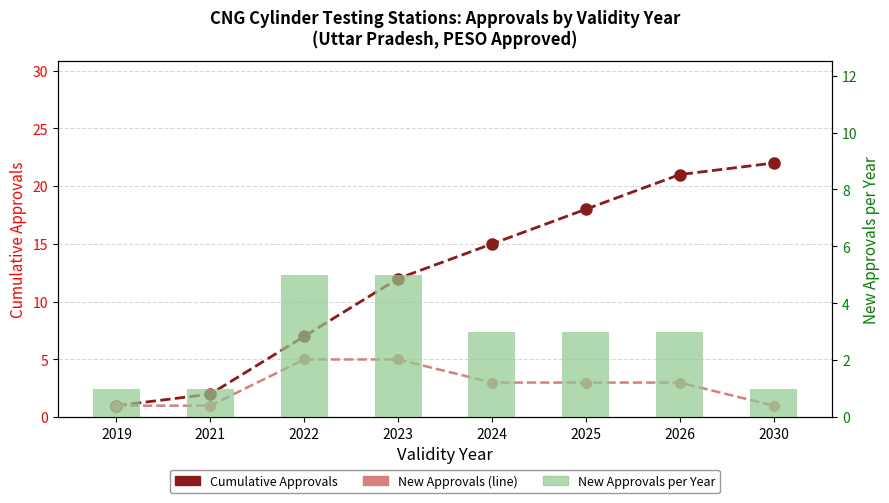

What is the difference between the maximum and minimum values in the Cumulative Approvals series?

21